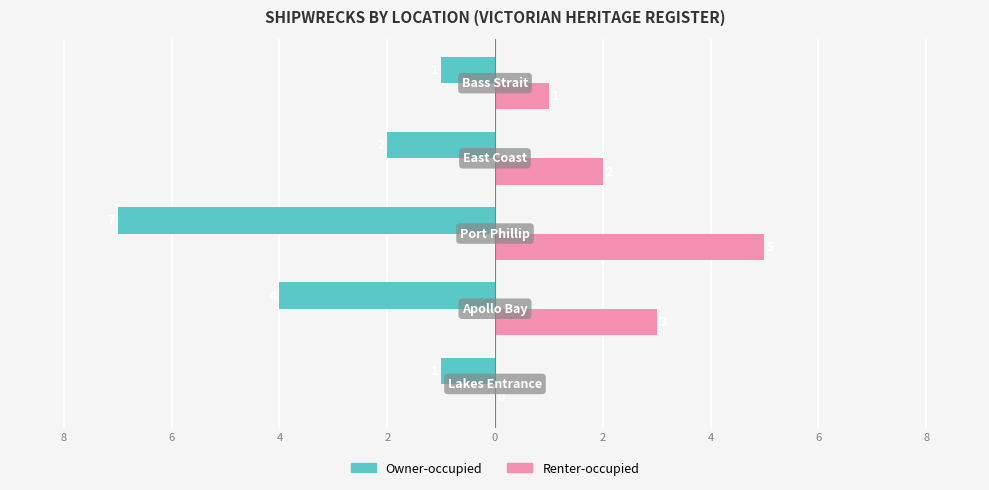

What are all the series names shown in the legend?

Owner-occupied, Renter-occupied